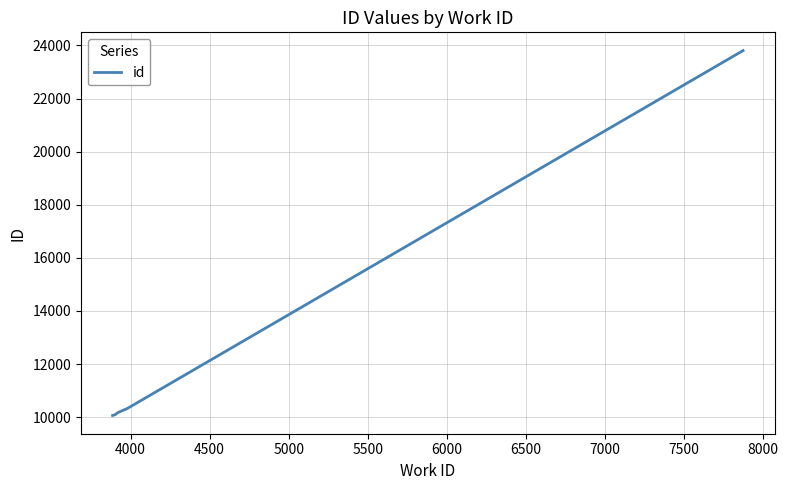

True or false: there are more than 2 points higher than both neighbors.

False